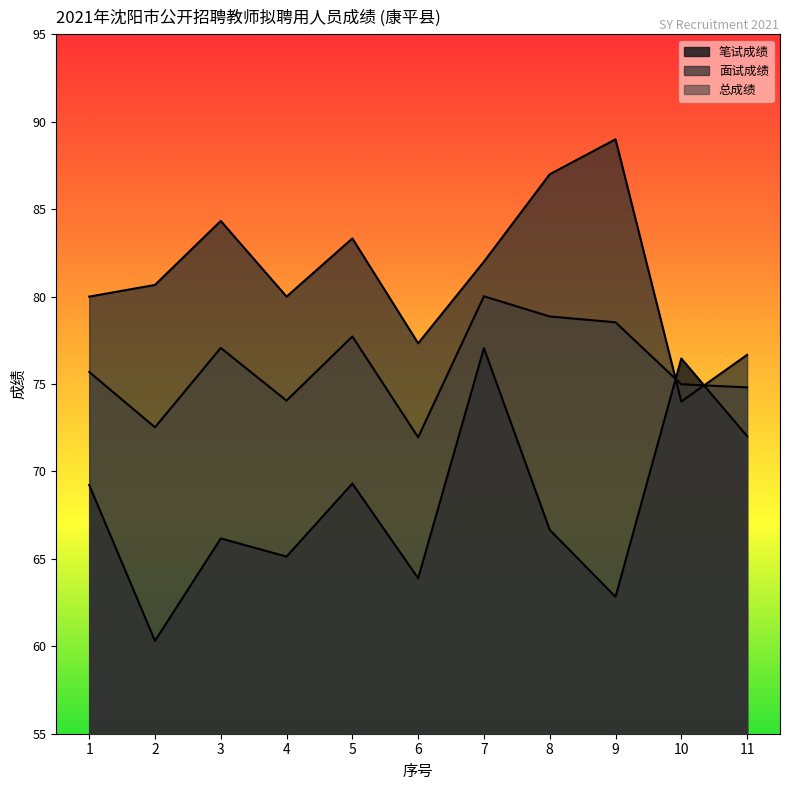

What is the value of the 总成绩 point at the 6th from the left?

72.0